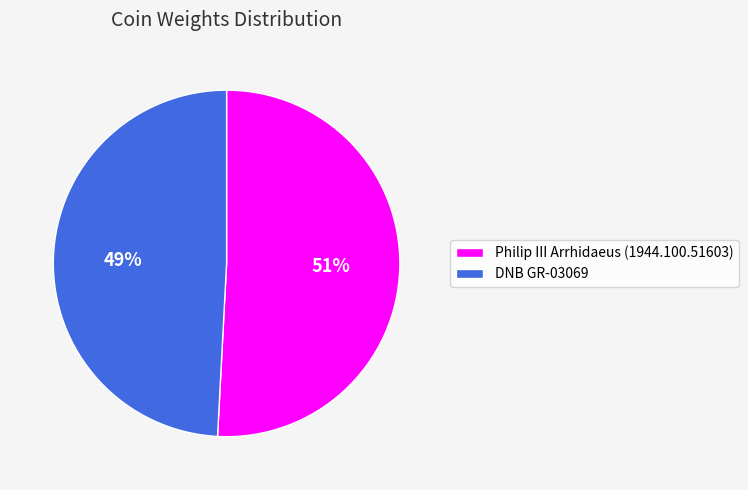

Between Philip III Arrhidaeus (1944.100.51603) and DNB GR-03069, which is larger?

Philip III Arrhidaeus (1944.100.51603)